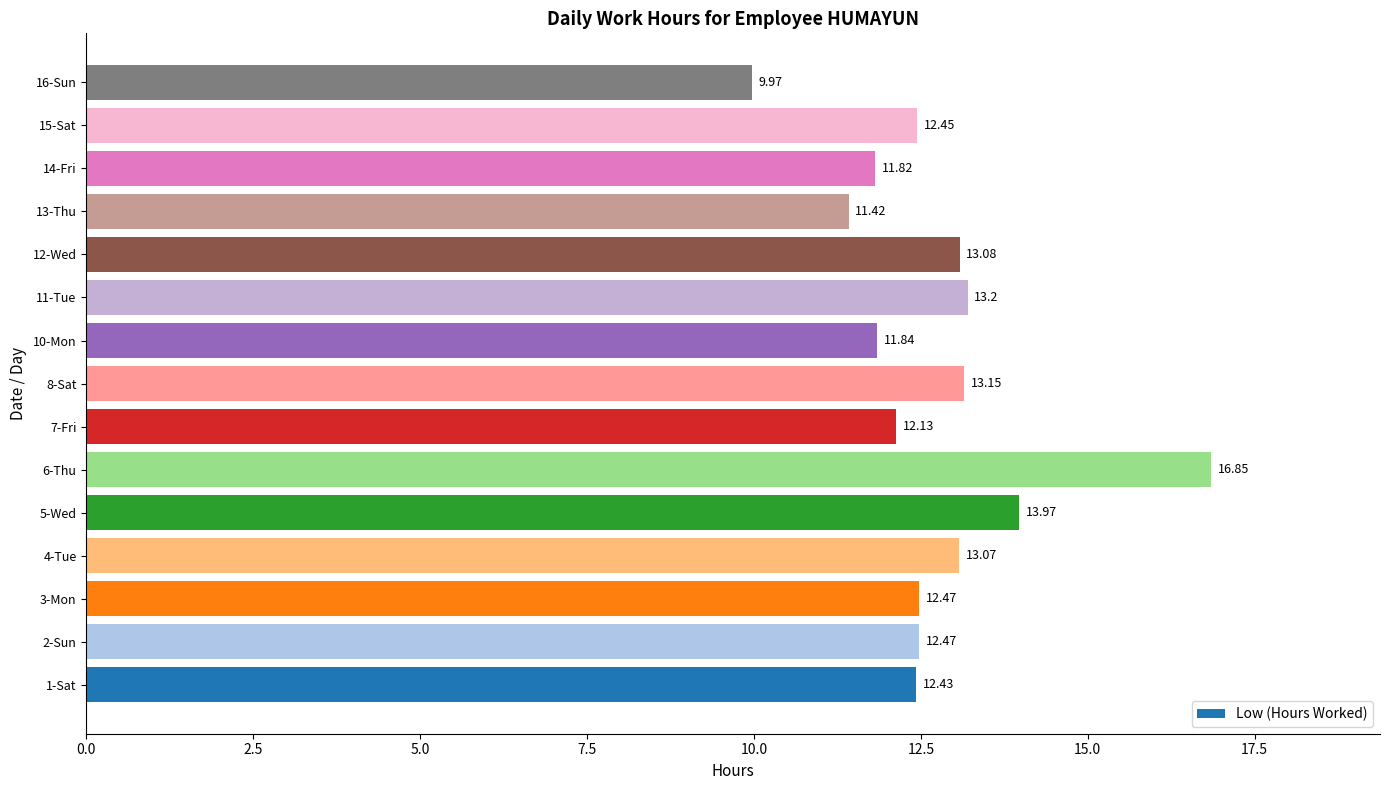

What is the change in value from 1-Sat to 14-Fri?

-0.6